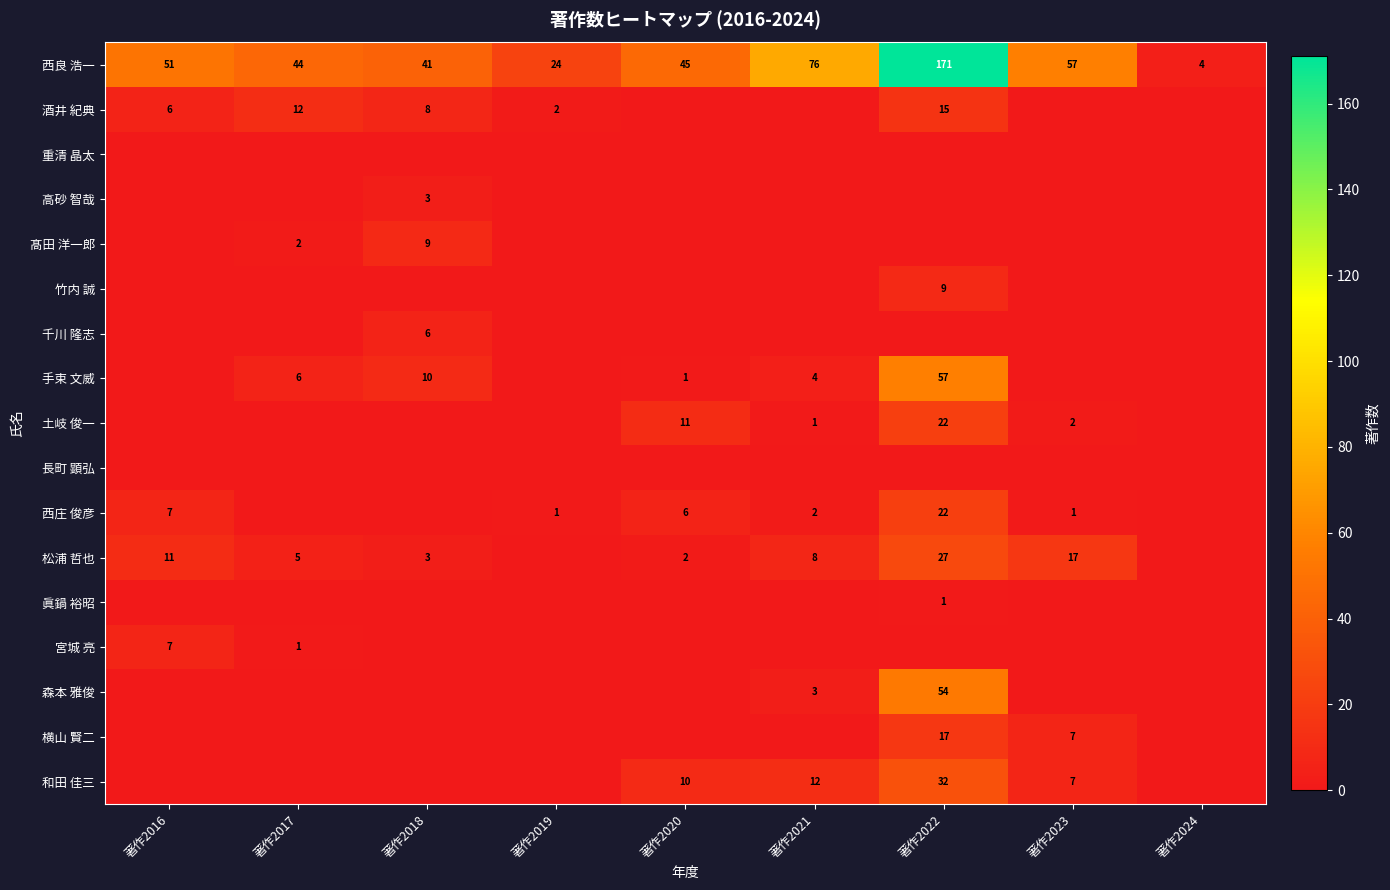

What is the spread (max minus min) of values at 著作2018?

41